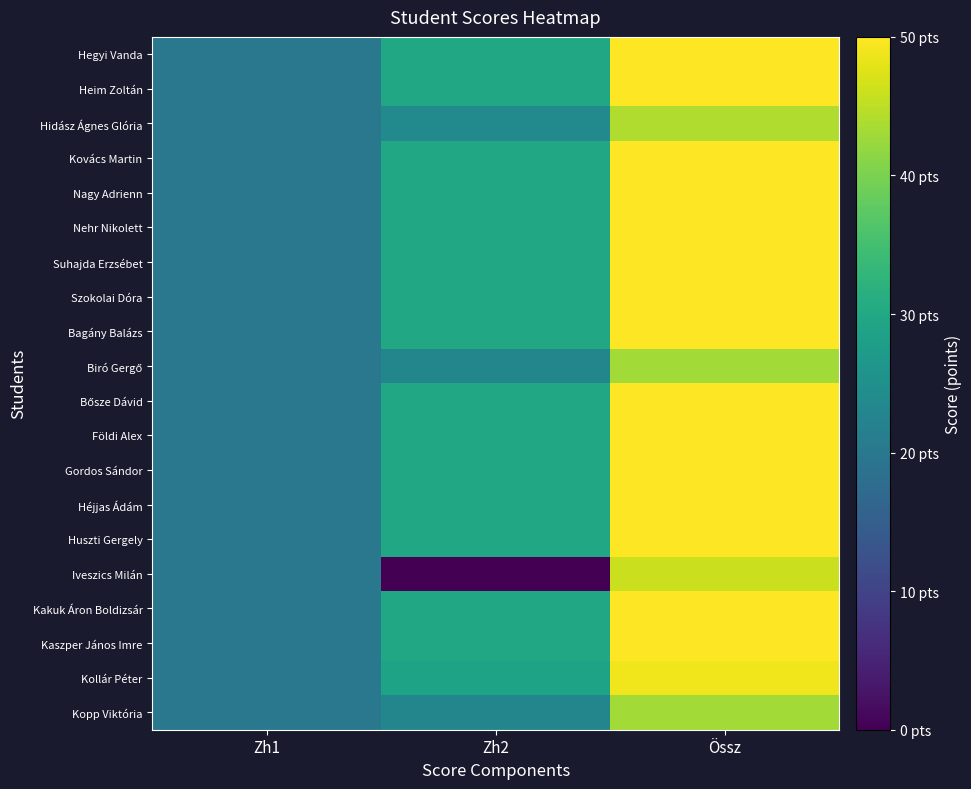

Which series has the largest total across all categories?

Hegyi Vanda